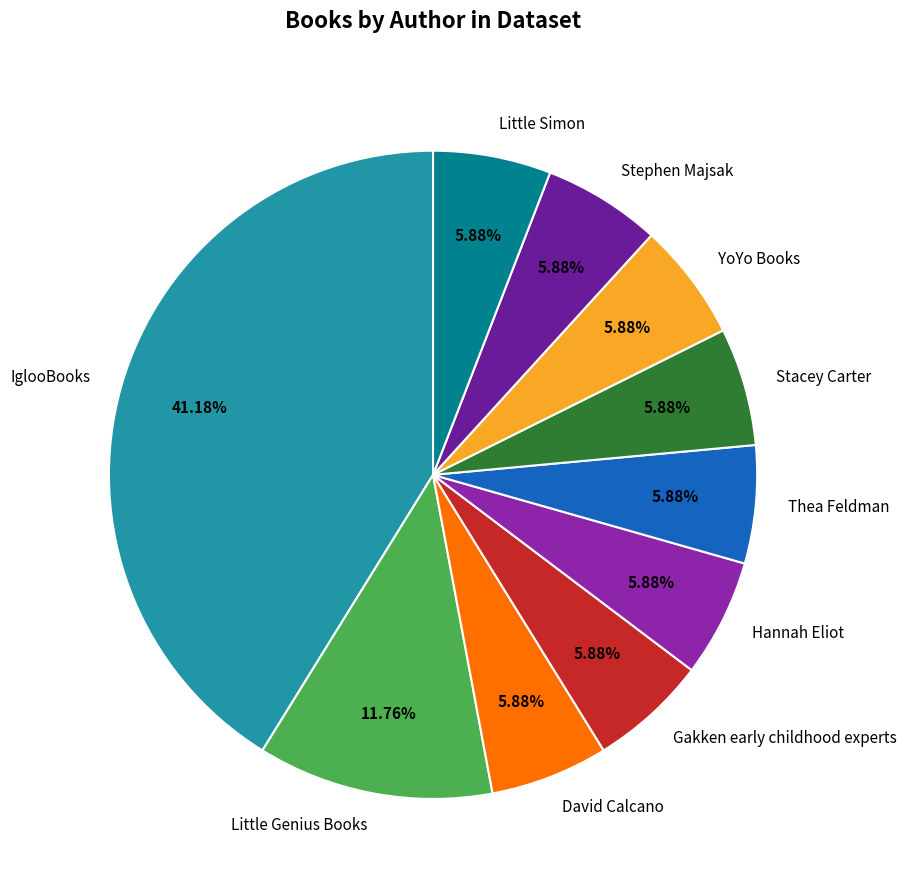

Approximately how many times larger is the value at David Calcano compared to Hannah Eliot?

1.0